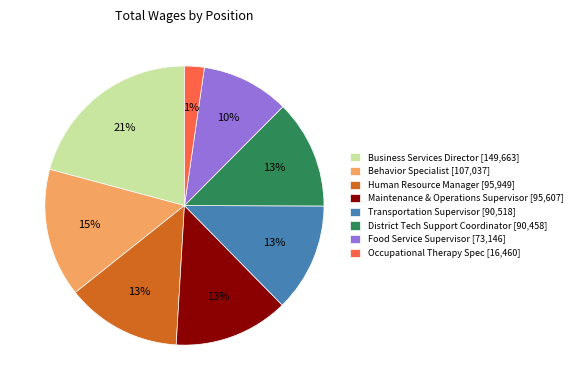

Which slice is the smallest?

Occupational Therapy Spec